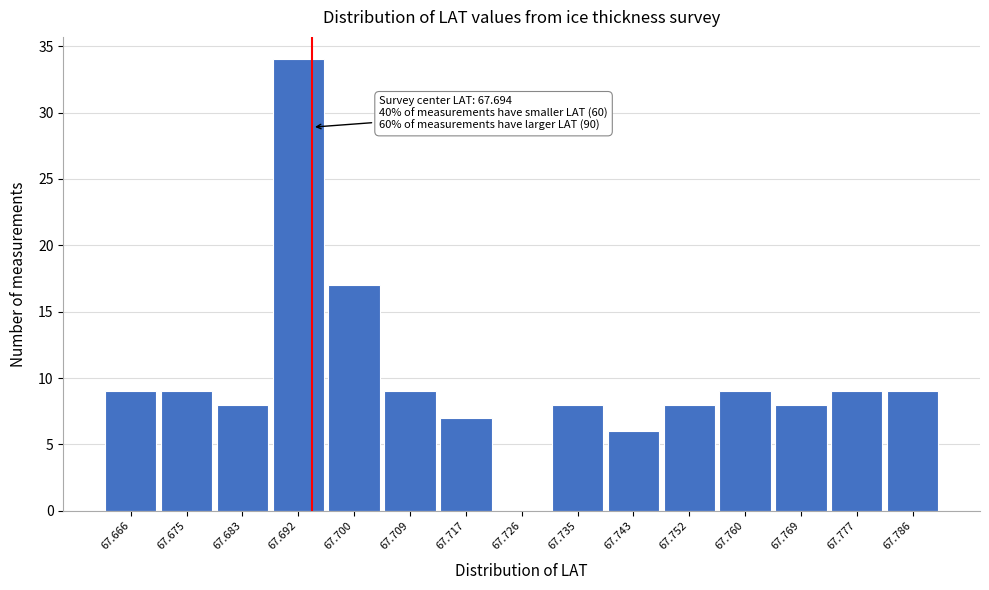

Which range on the x-axis has the tallest bar?

67.688 to 67.696